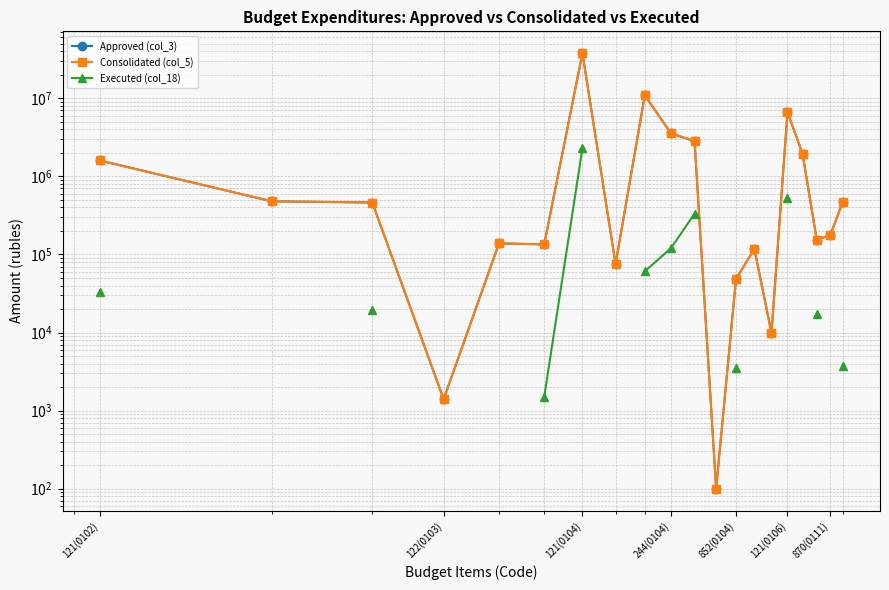

What are all the series names shown in the legend?

Approved (col_3), Consolidated (col_5), Executed (col_18)